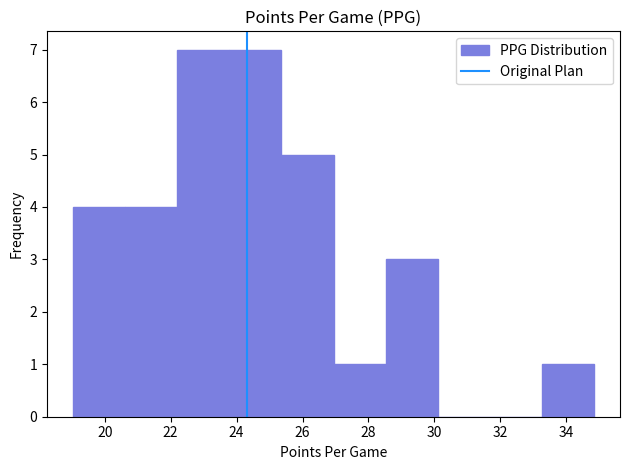

How tall is the bar that spans 20.62 to 22.20 on the x-axis? Neither the bar edges nor the heights are printed on the chart, so give them approximately, as read against the axes.

4